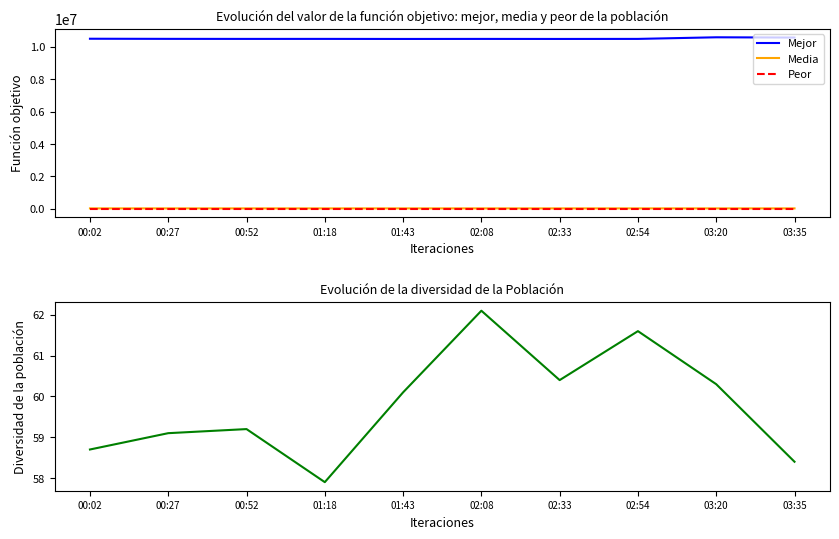

What is the label of the 3rd point from the left?

00:52